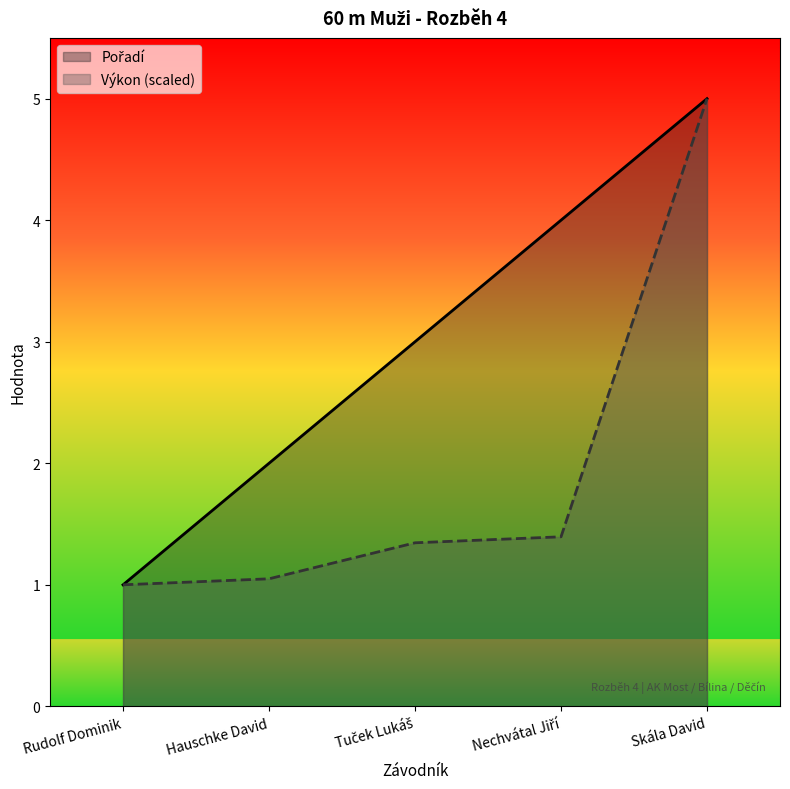

Reading left to right, list all the values displayed in this chart.

Pořadí: Rudolf Dominik=1.0	Hauschke David=2.0	Tuček Lukáš=3.0	Nechvátal Jiří=4.0	Skála David=5.0
Výkon: Rudolf Dominik=1.0	Hauschke David=1.0	Tuček Lukáš=1.3	Nechvátal Jiří=1.4	Skála David=5.0